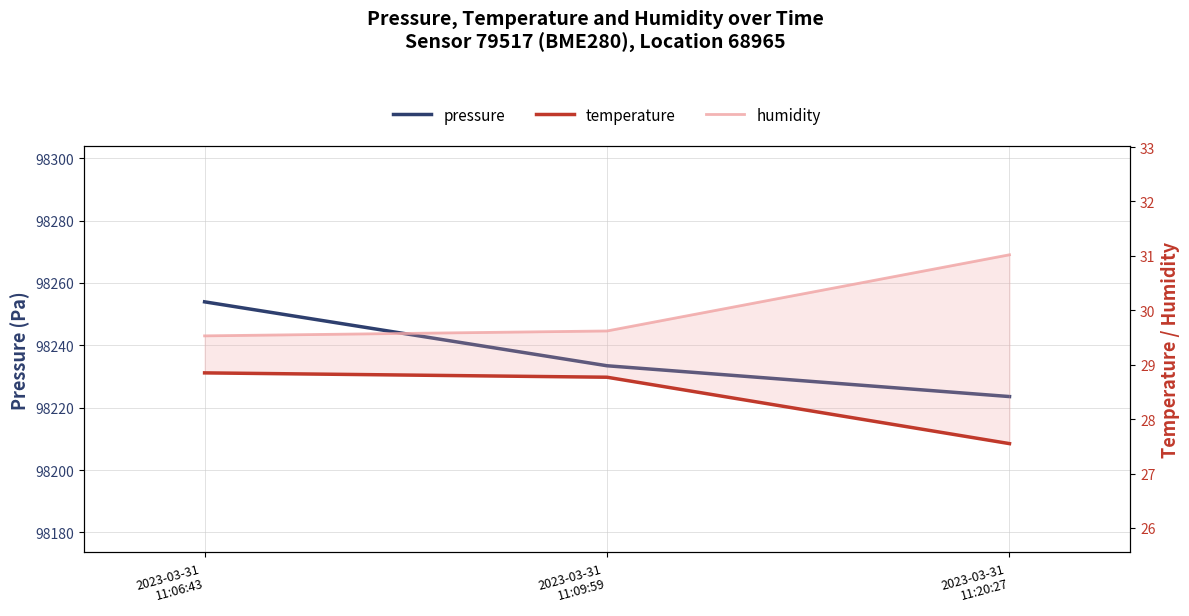

What is the maximum value for pressure?

98253.9